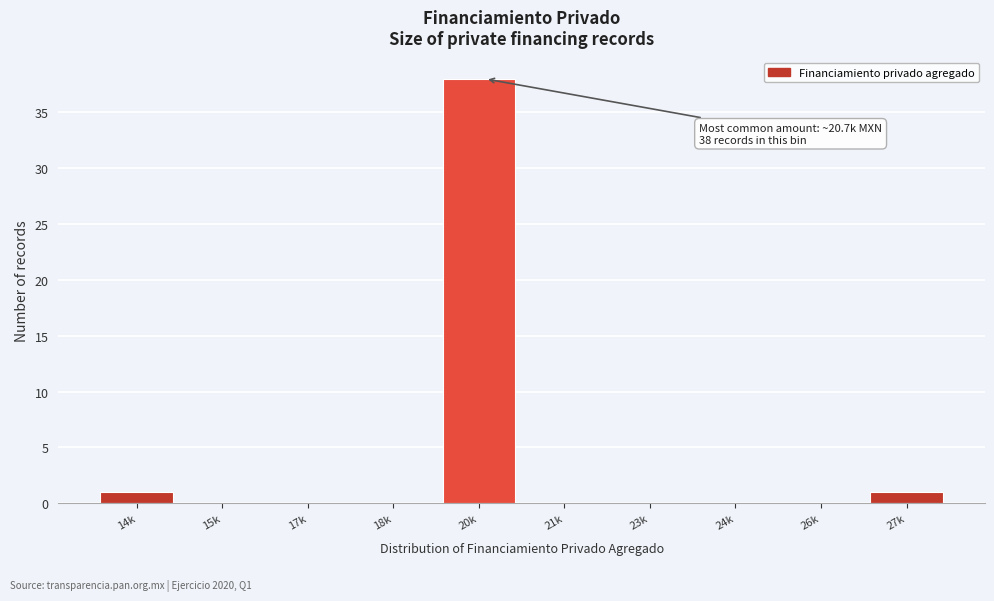

Reading left to right, transcribe all the data shown in this chart.

14k=1	15k=0	17k=0	18k=0	20k=38	21k=0	23k=0	24k=0	26k=0	27k=1